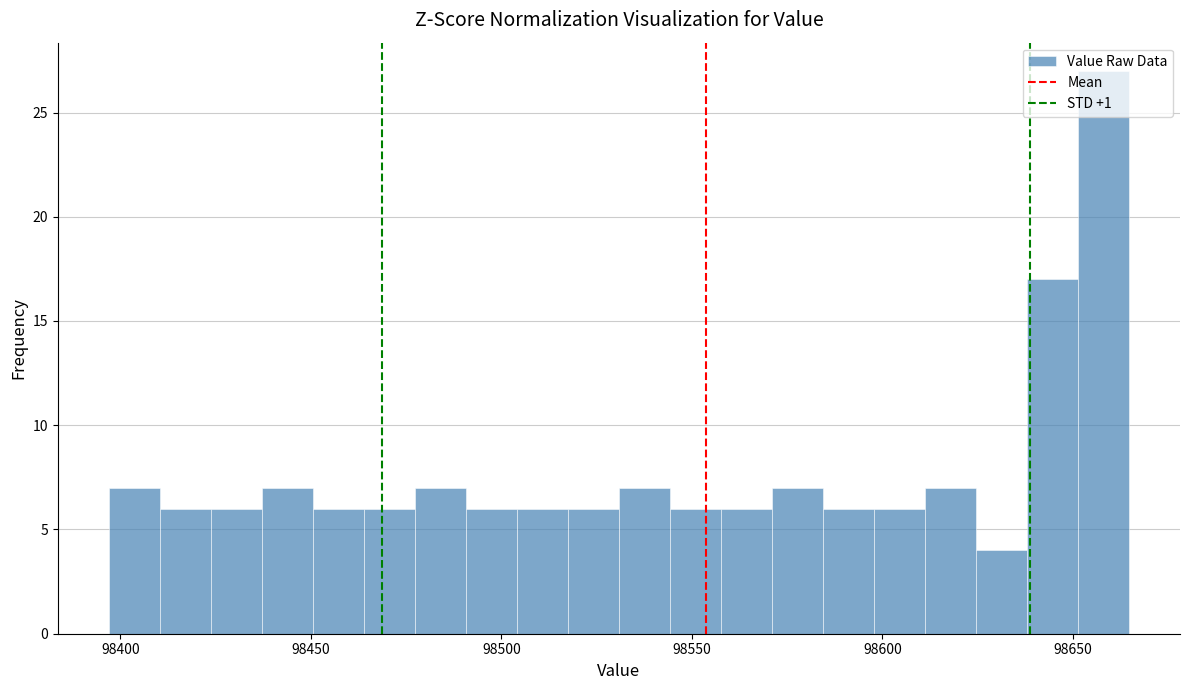

Around what value on the x-axis is the tallest bar? Give the approximate position of its centre, as read against the axis.

98660